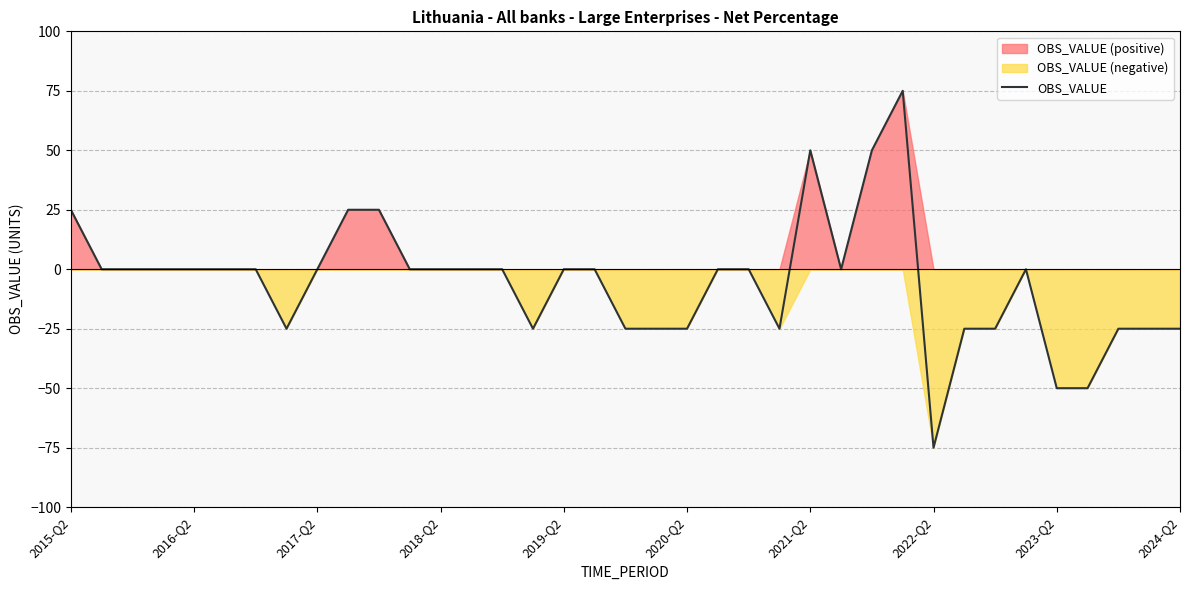

How many lines are shown in the chart?

1